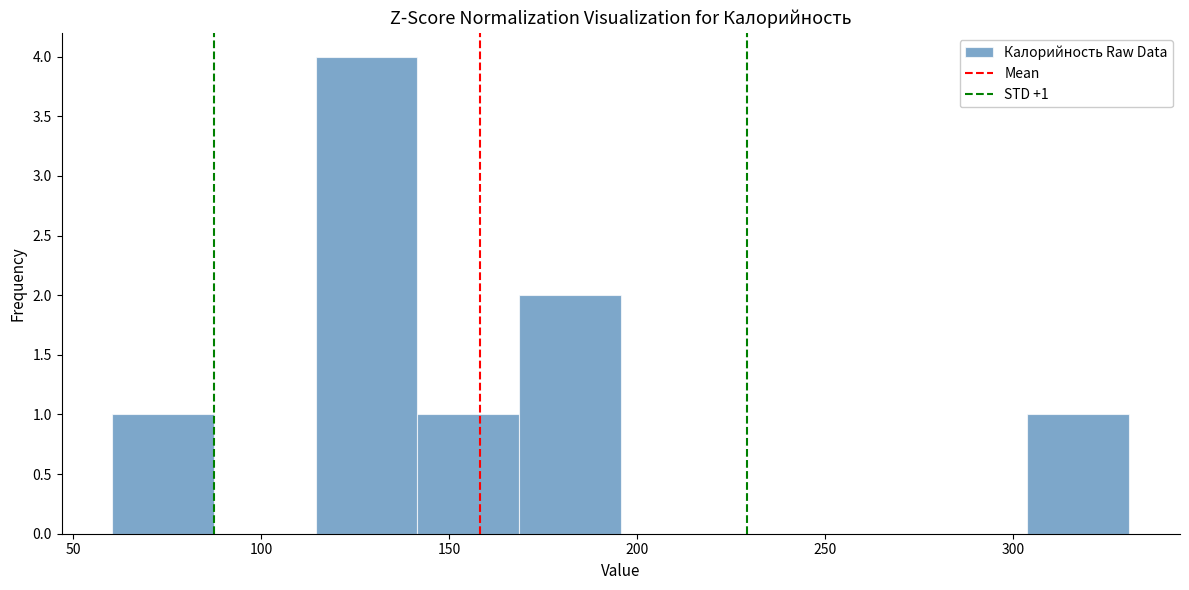

Which range on the x-axis has the tallest bar?

115 to 140